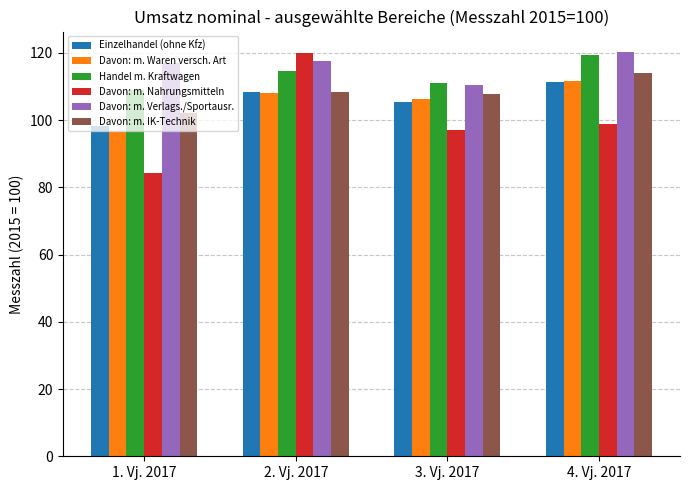

What value does the Davon: m. IK-Technik series have at 3. Vj. 2017?

107.7